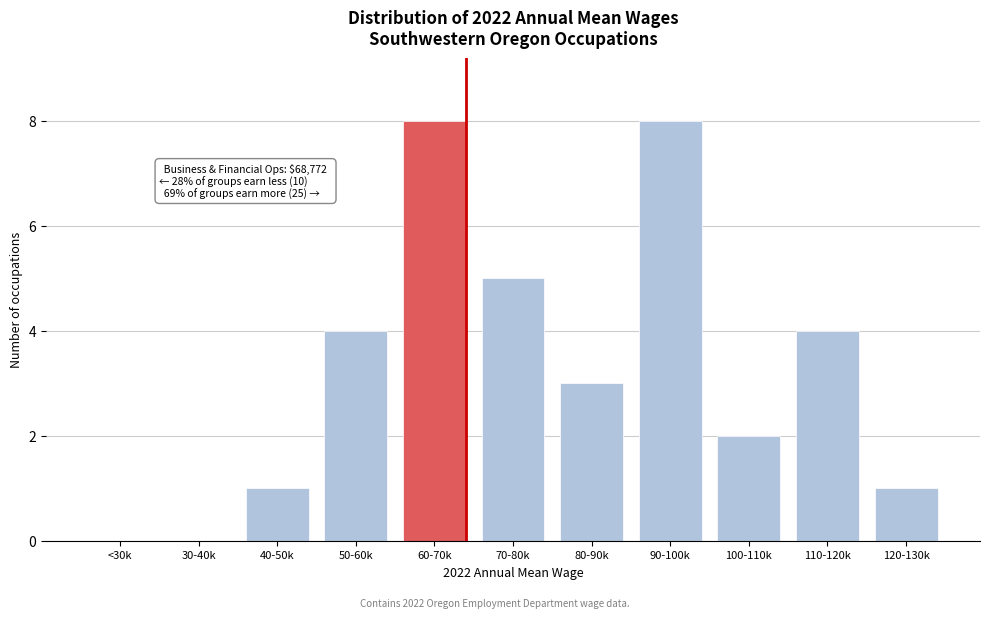

Reading right to left, list all the values displayed in this chart.

120-130k=1	110-120k=4	100-110k=2	90-100k=8	80-90k=3	70-80k=5	60-70k=8	50-60k=4	40-50k=1	30-40k=0	<30k=0